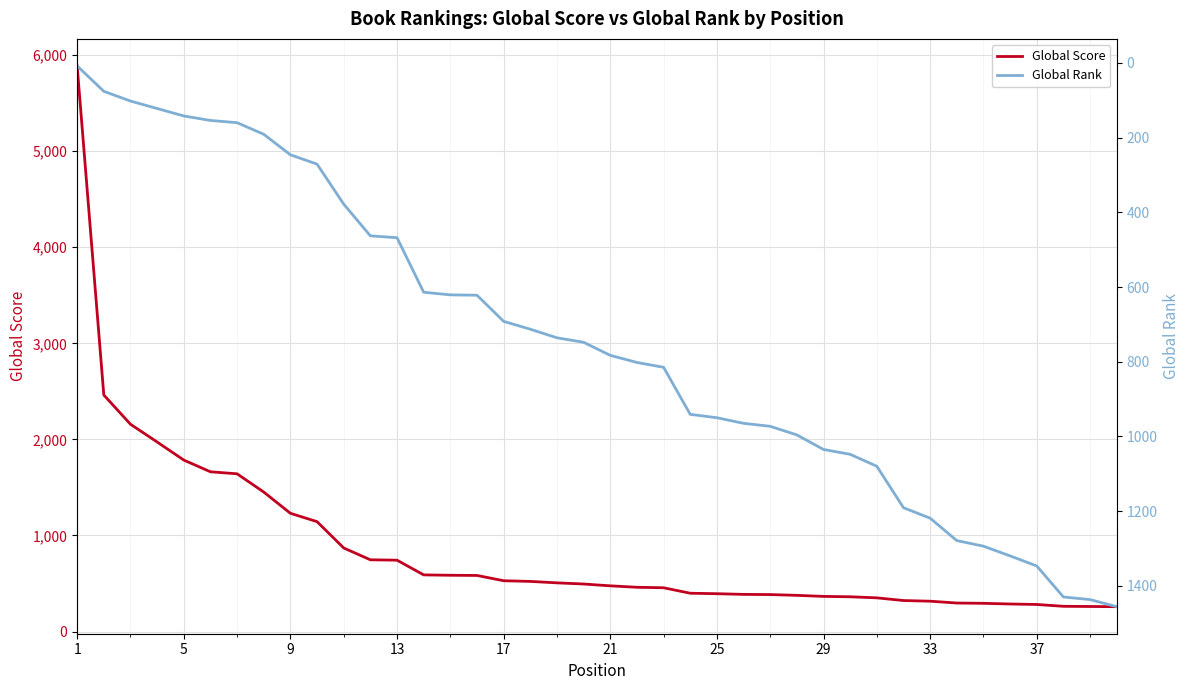

What is the minimum value for Global Score?

259